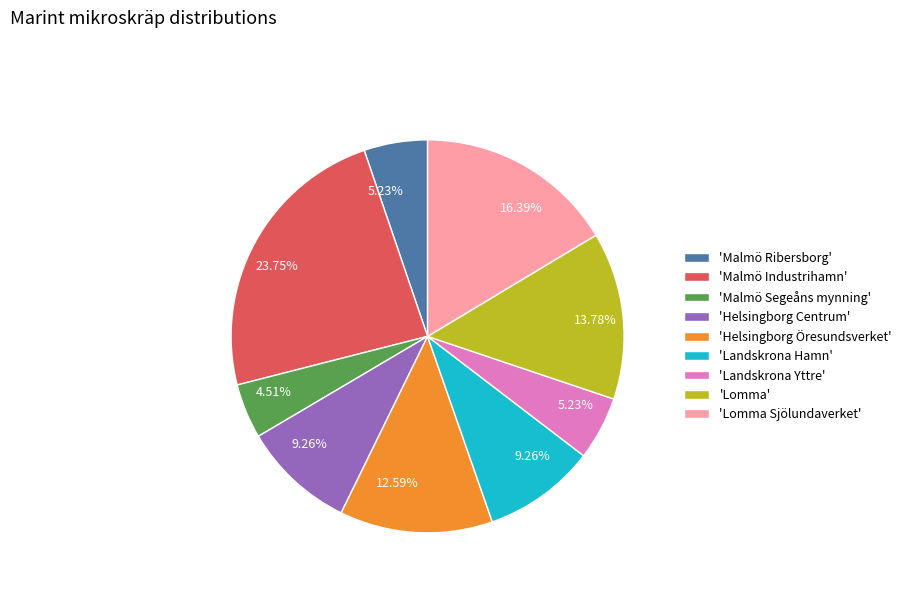

Which has a higher value, 'Landskrona Hamn' or 'Malmö Segeåns mynning'?

'Landskrona Hamn'